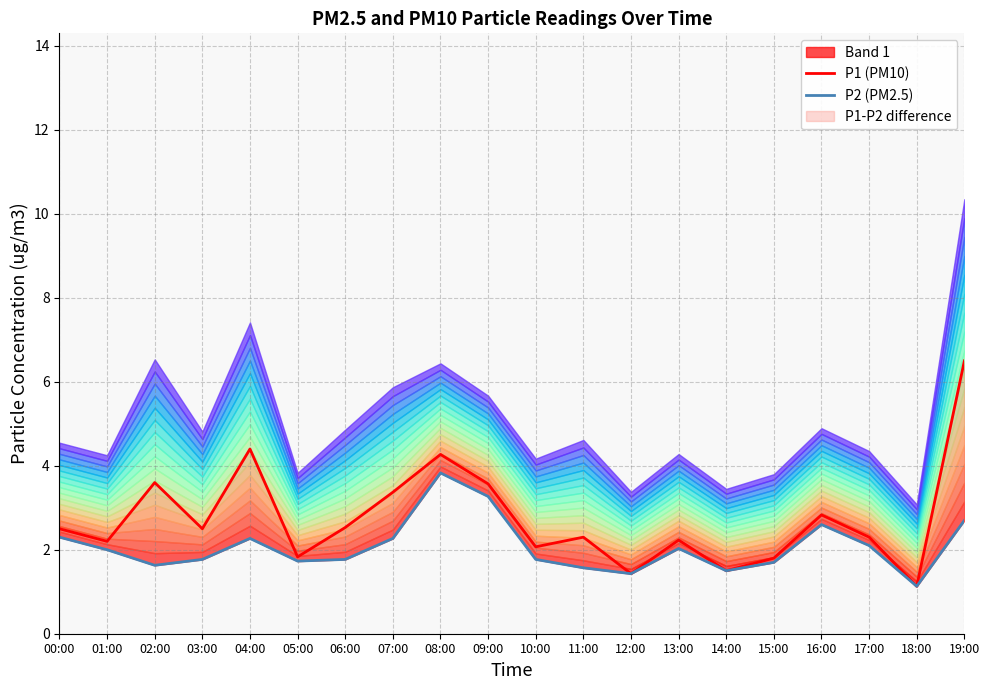

Reading left to right, transcribe all the data shown in this chart.

P1 (PM10): 00:00=2.5	01:00=2.2	02:00=3.6	03:00=2.5	04:00=4.4	05:00=1.8	06:00=2.5	07:00=3.4	08:00=4.3	09:00=3.6	10:00=2.1	11:00=2.3	12:00=1.4	13:00=2.2	14:00=1.5	15:00=1.8	16:00=2.8	17:00=2.3	18:00=1.1	19:00=6.5
P2 (PM2.5): 00:00=2.3	01:00=2.0	02:00=1.6	03:00=1.8	04:00=2.3	05:00=1.7	06:00=1.8	07:00=2.3	08:00=3.8	09:00=3.3	10:00=1.8	11:00=1.6	12:00=1.4	13:00=2.0	14:00=1.5	15:00=1.7	16:00=2.6	17:00=2.1	18:00=1.1	19:00=2.7